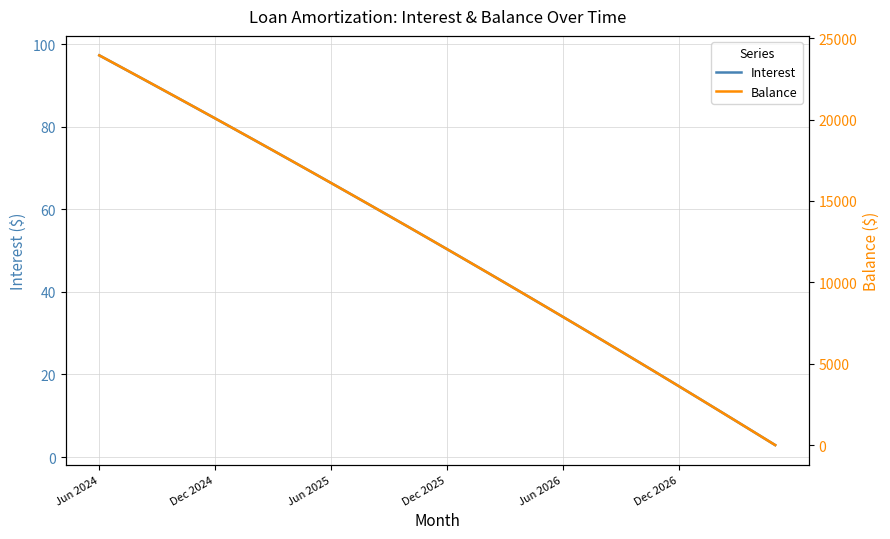

How many times do Interest and Balance cross each other?

1